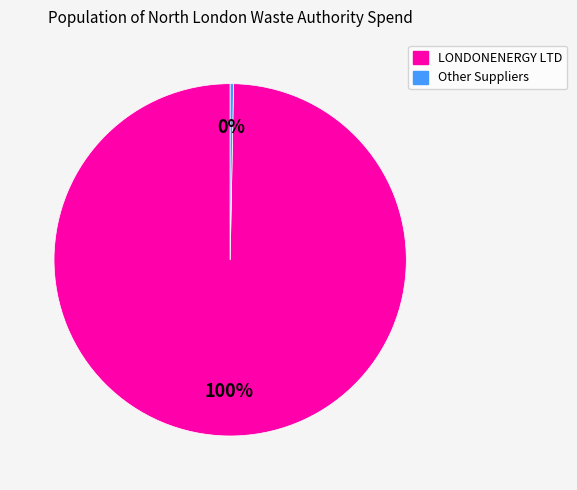

Is there any slice that represents more than half of the pie?

Yes